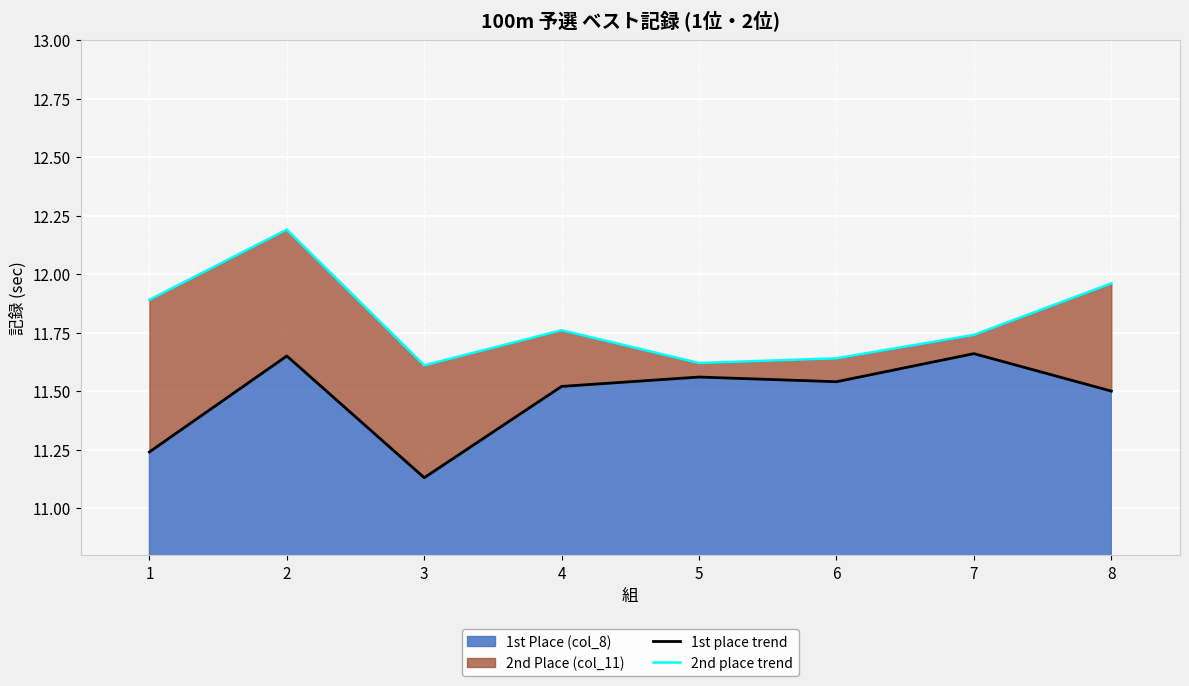

Between 3 and 7, which series saw the biggest shift?

1st place trend